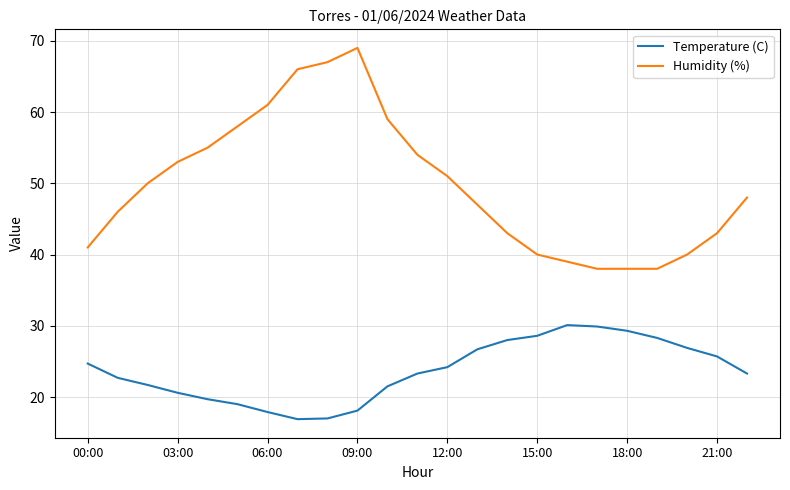

Which series has the widest spread of values?

Humidity (%)